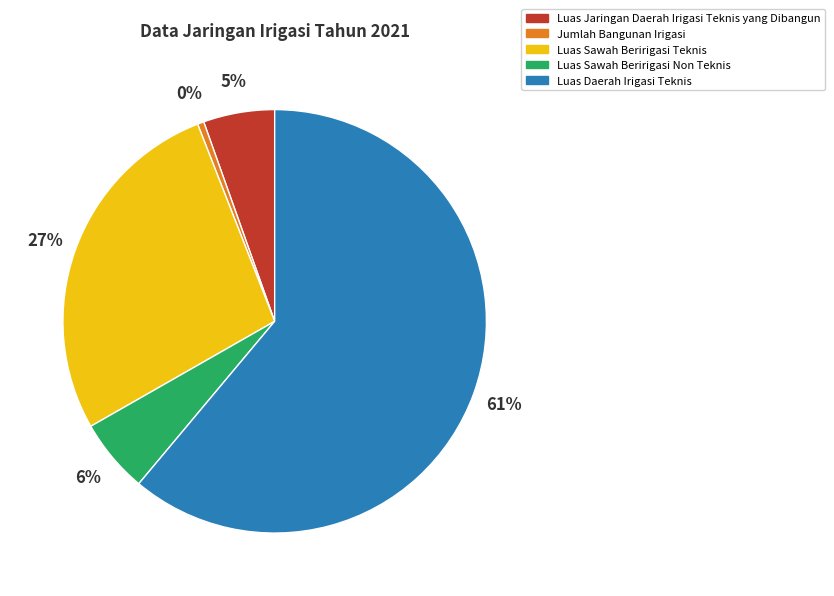

How many segments does this pie chart have?

5